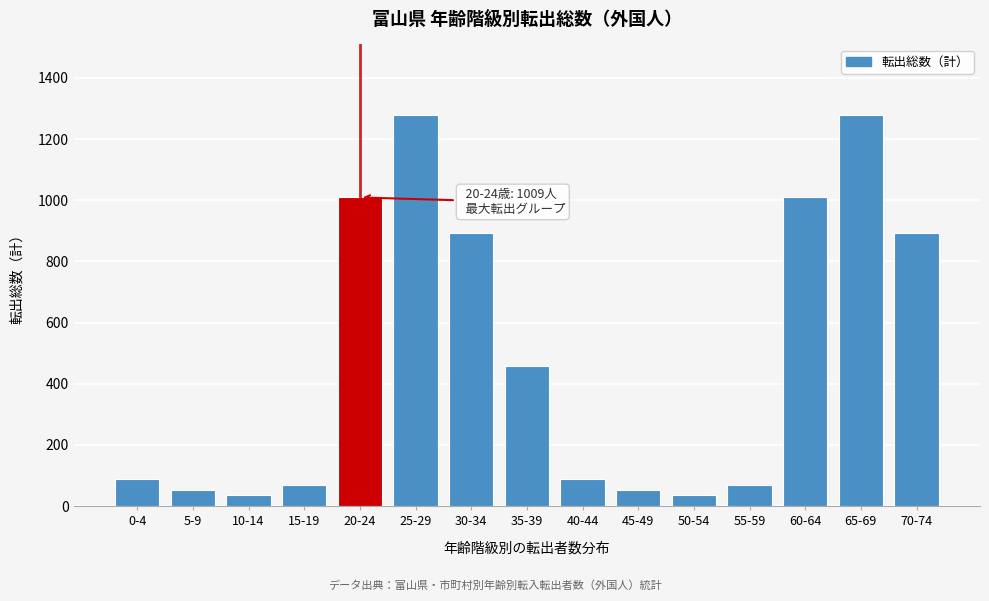

Reading right to left, list all the values displayed in this chart.

70-74=892	65-69=1279	60-64=1009	55-59=69	50-54=35	45-49=52	40-44=88	35-39=459	30-34=892	25-29=1279	20-24=1009	15-19=69	10-14=35	5-9=52	0-4=88